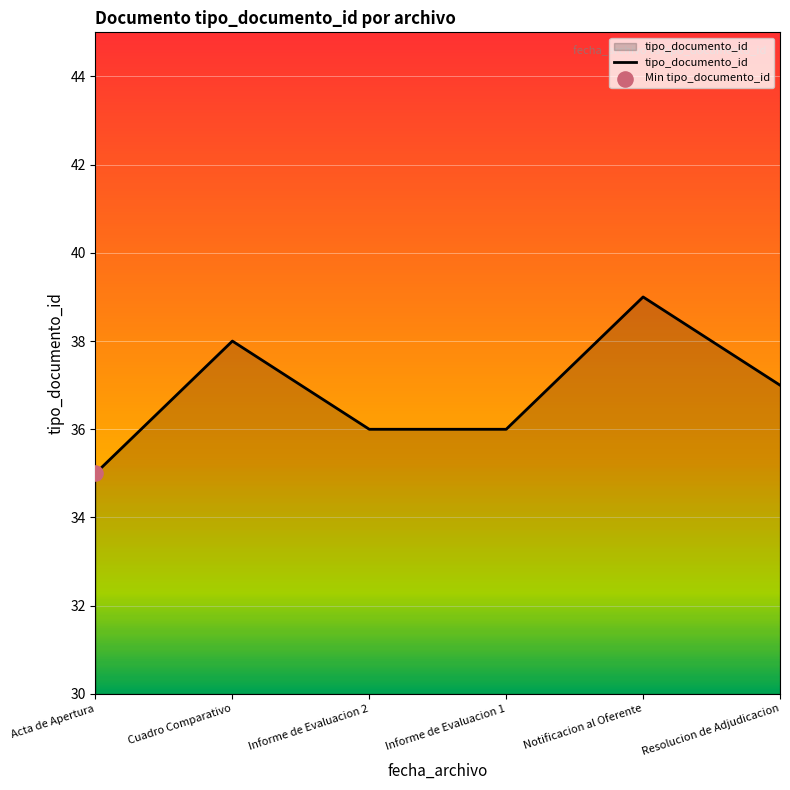

Which has a higher value, Acta de Apertura or Informe de Evaluacion 1?

Informe de Evaluacion 1